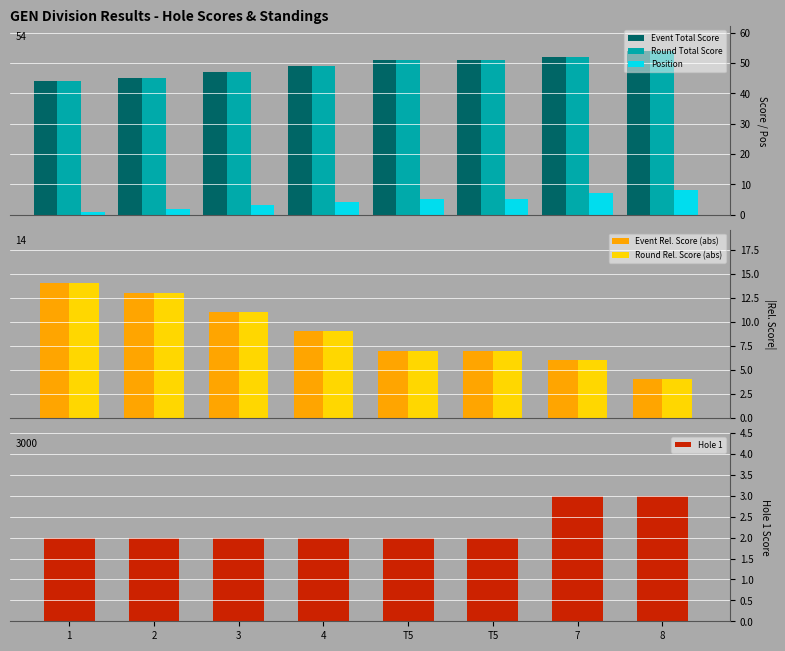

Is it true that Hole 1 equals 2 at T5?

True